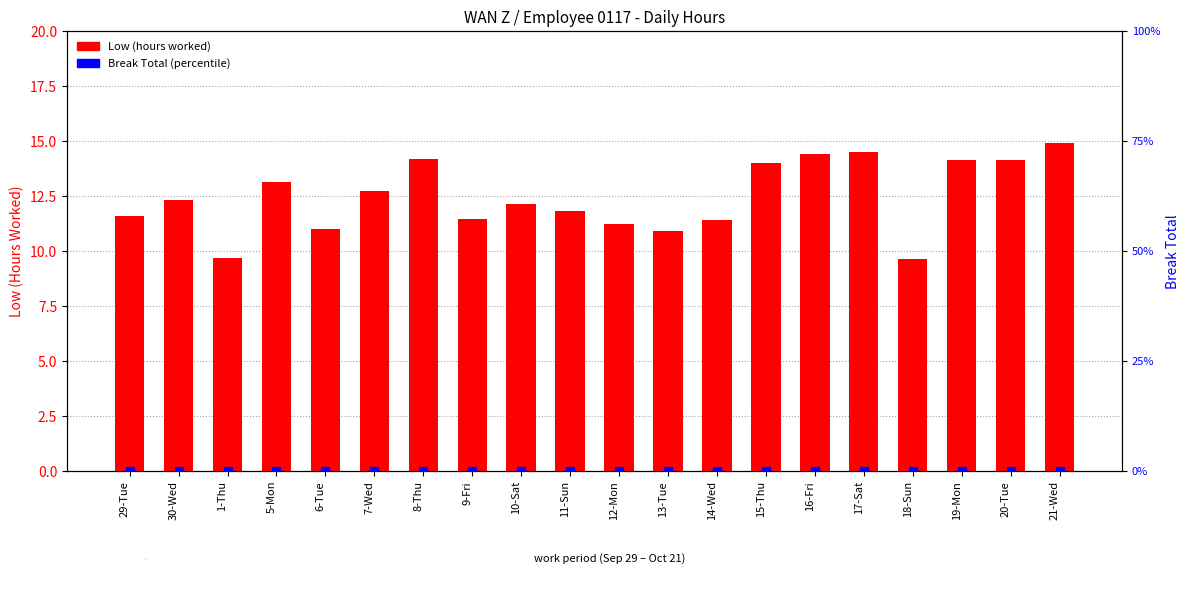

At which category is the sum across all series the highest?

21-Wed